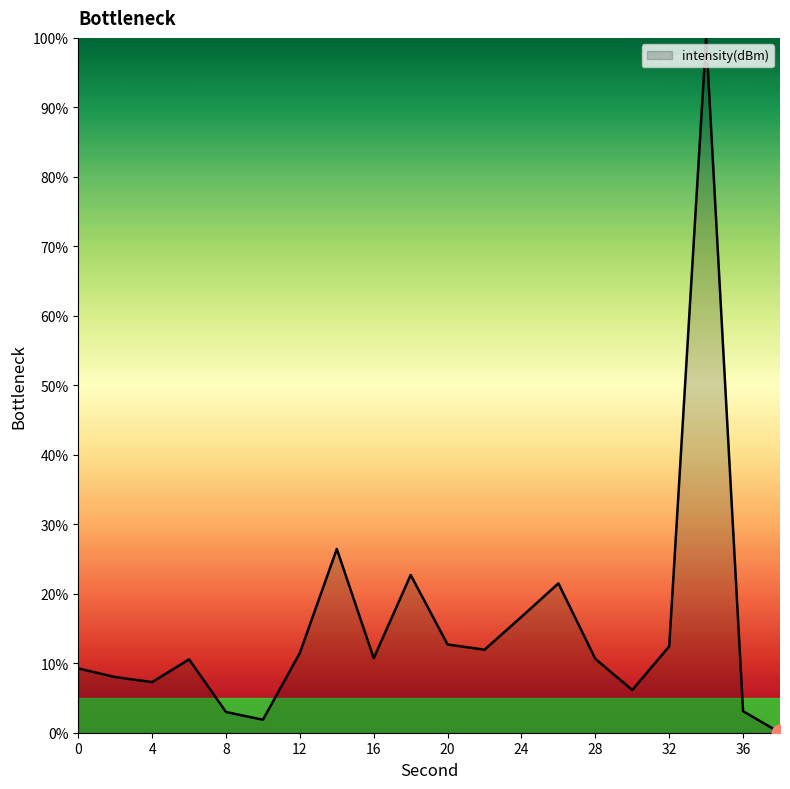

What is the difference between the maximum and minimum values?

100.0